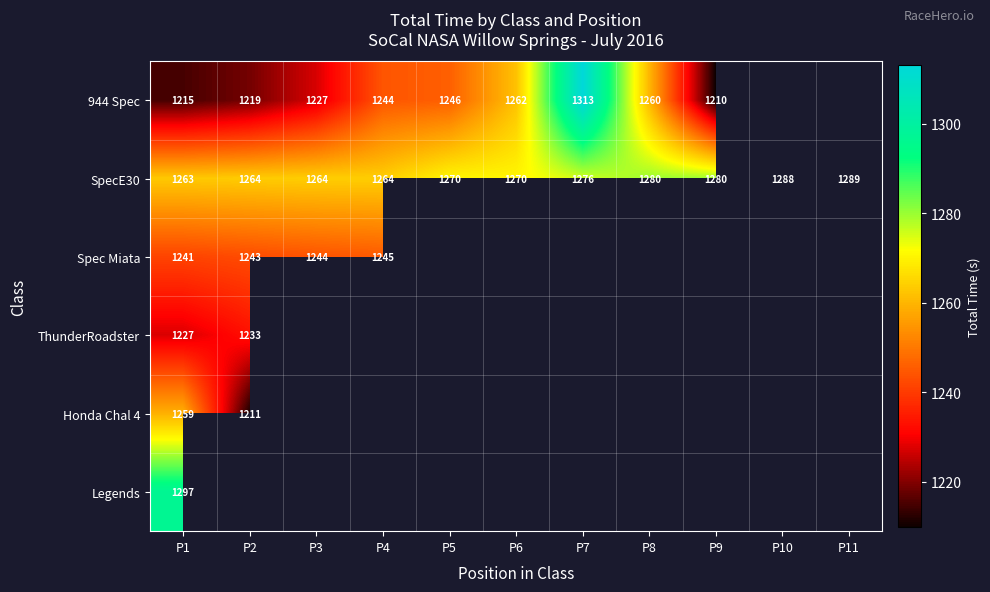

Which category has the highest value in the SpecE30 series?

P11